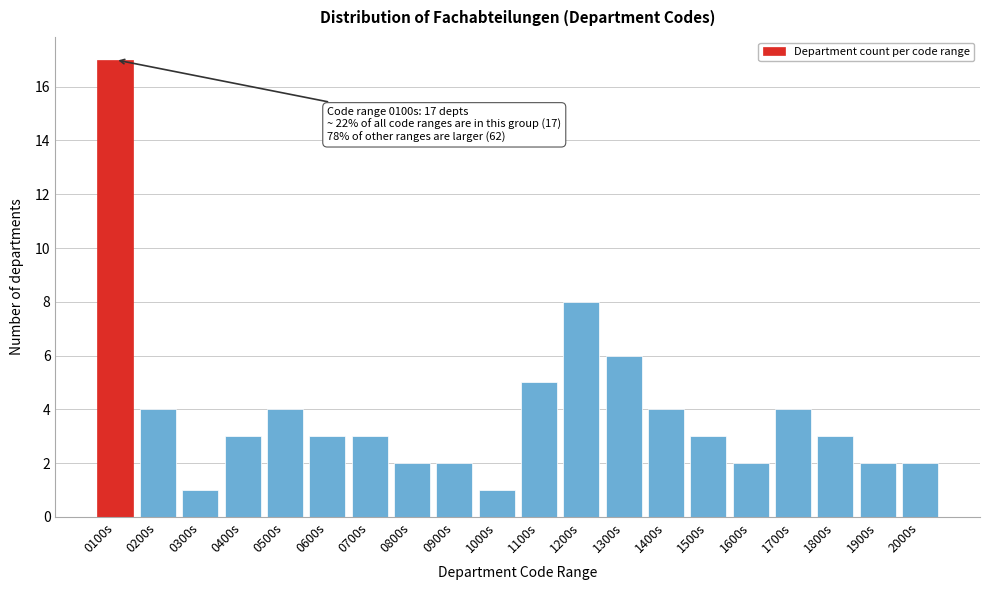

Reading right to left, transcribe all the data shown in this chart.

2	2	3	4	2	3	4	6	8	5	1	2	2	3	3	4	3	1	4	17